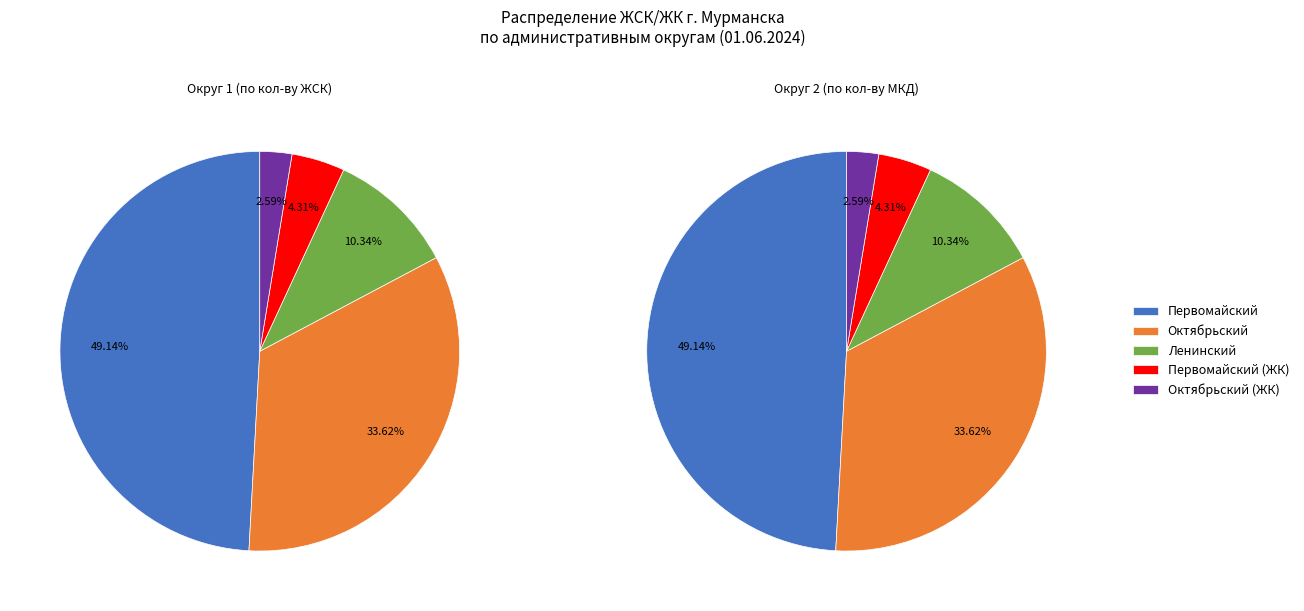

Rank the categories by value from lowest to highest.

Октябрьский (ЖК), Первомайский (ЖК), Ленинский, Октябрьский, Первомайский